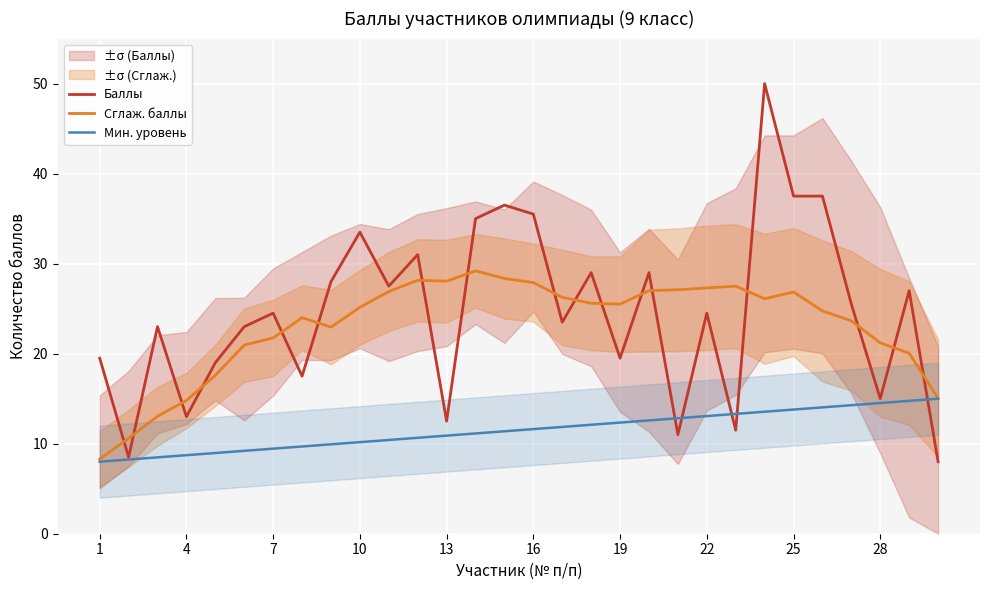

True or false: Мин. уровень has a value of 10.9 at 13.

True